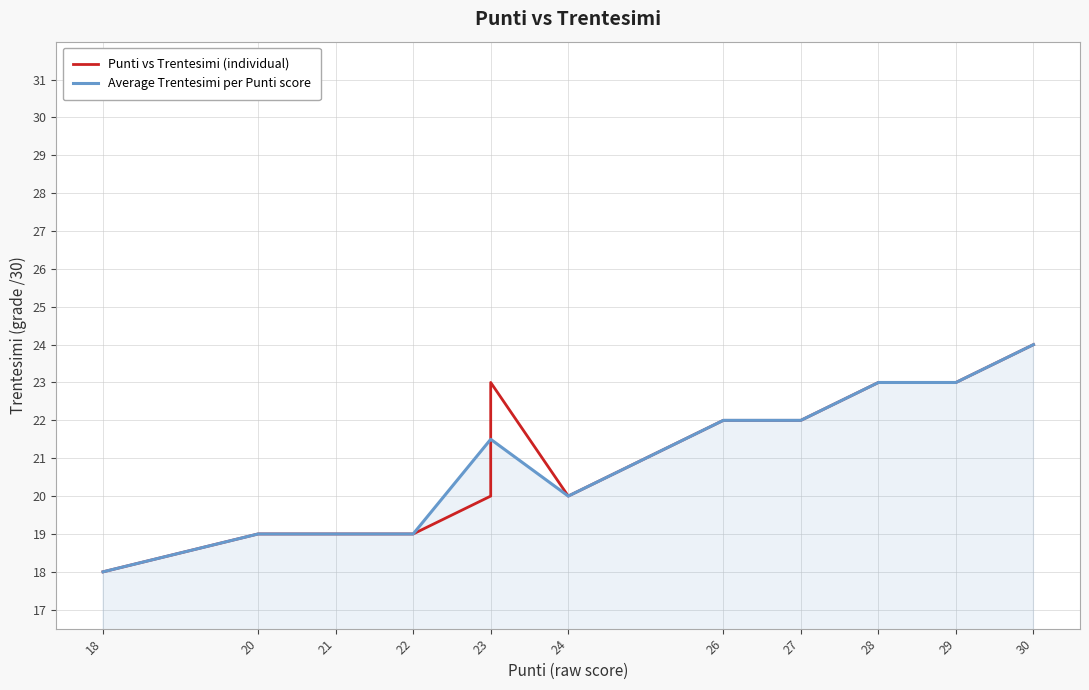

Where does the Average Trentesimi per Punti score series first go above 21?

23